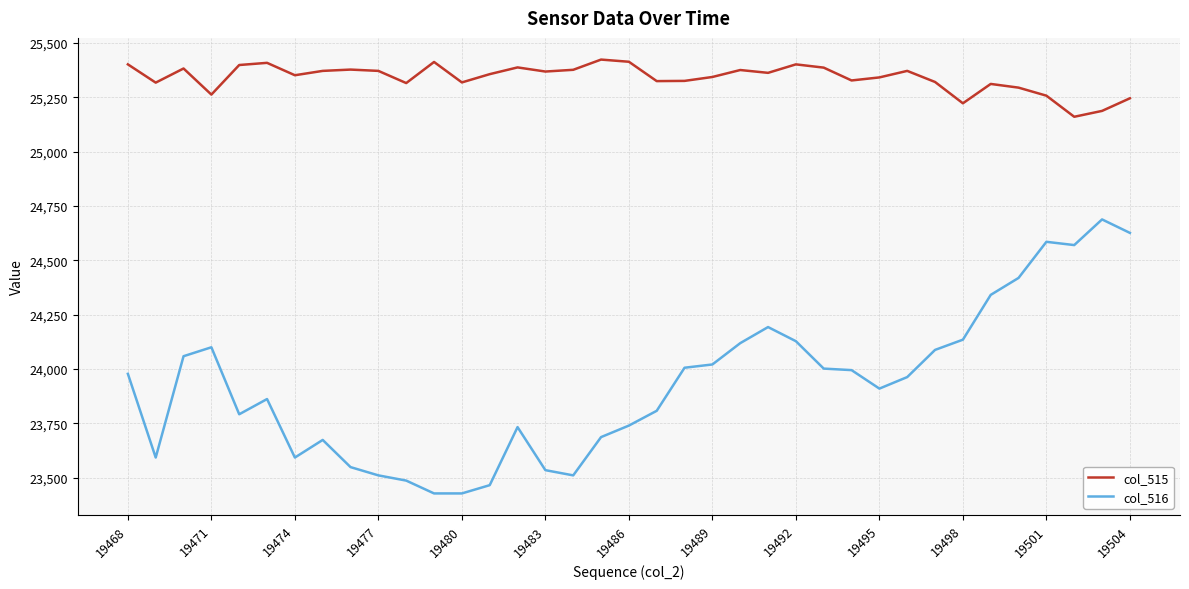

True or false: col_516 and col_515 cross at least once.

False